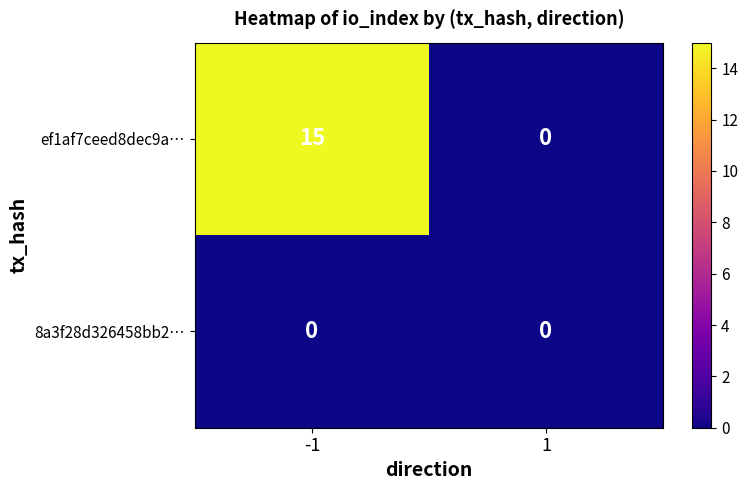

Rank the series by their average value, from lowest to highest.

8a3f28d326458bb2…, ef1af7ceed8dec9a…